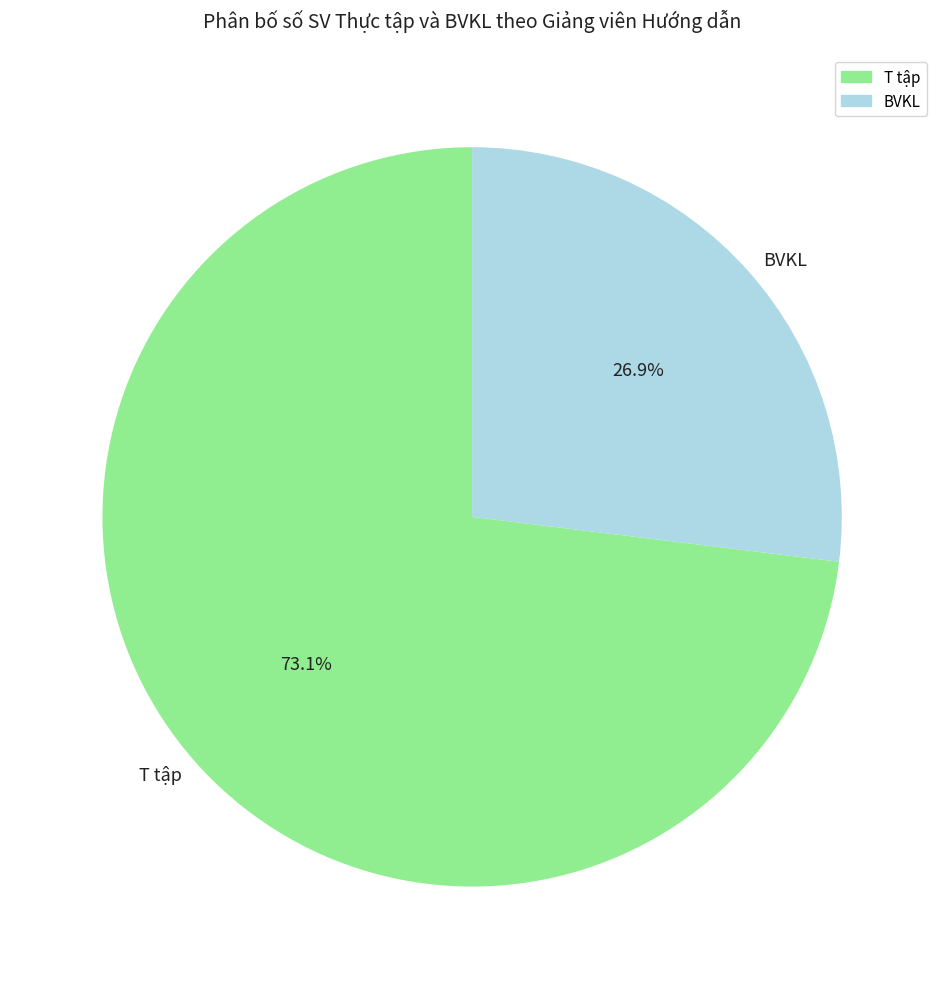

Which category has the biggest portion of the pie?

T tập